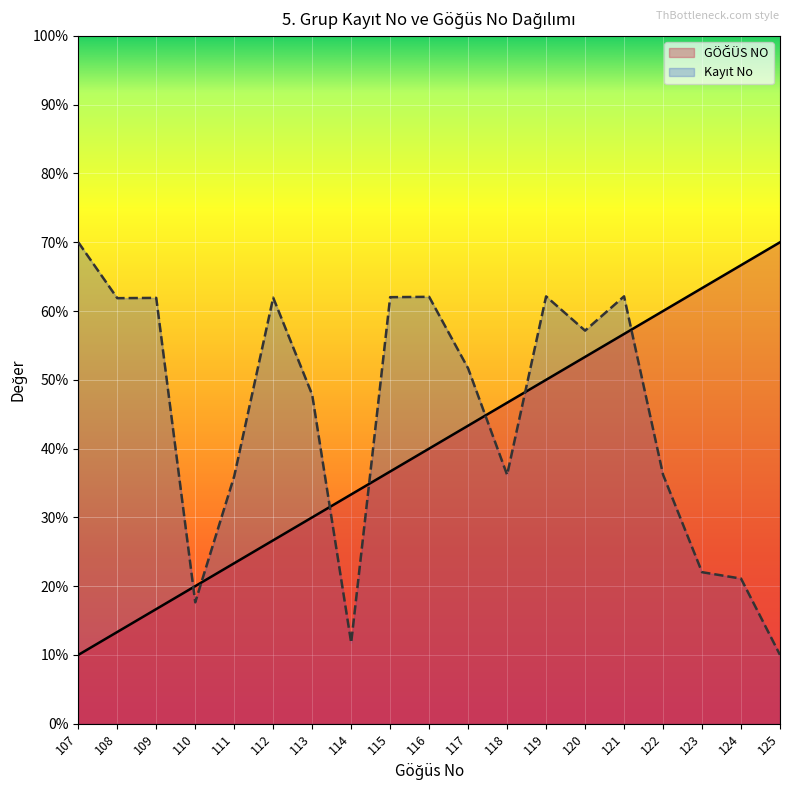

List the series in order of their overall mean, lowest first.

GÖĞÜS NO, Kayıt No